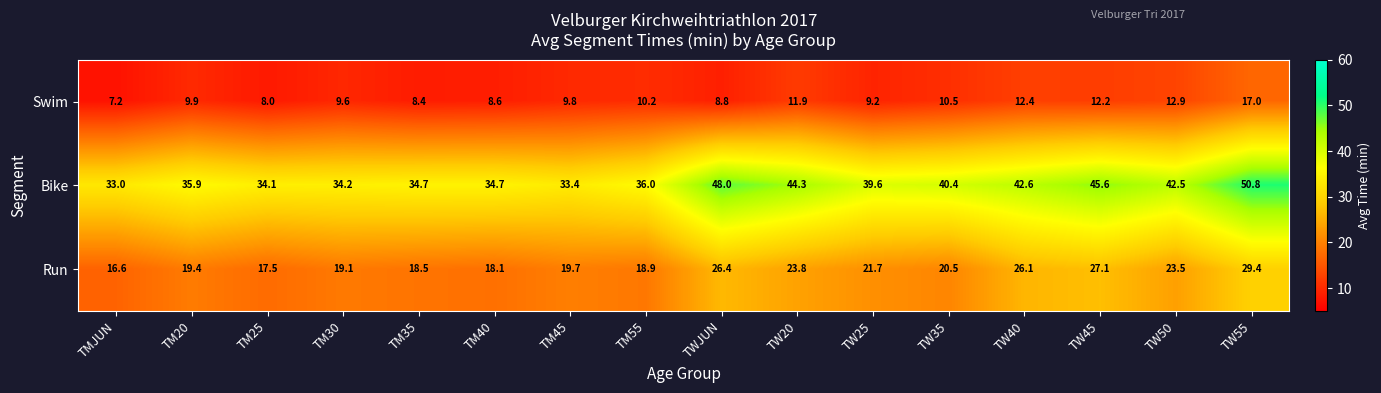

Rank the series by their maximum value, from lowest to highest.

Swim, Run, Bike